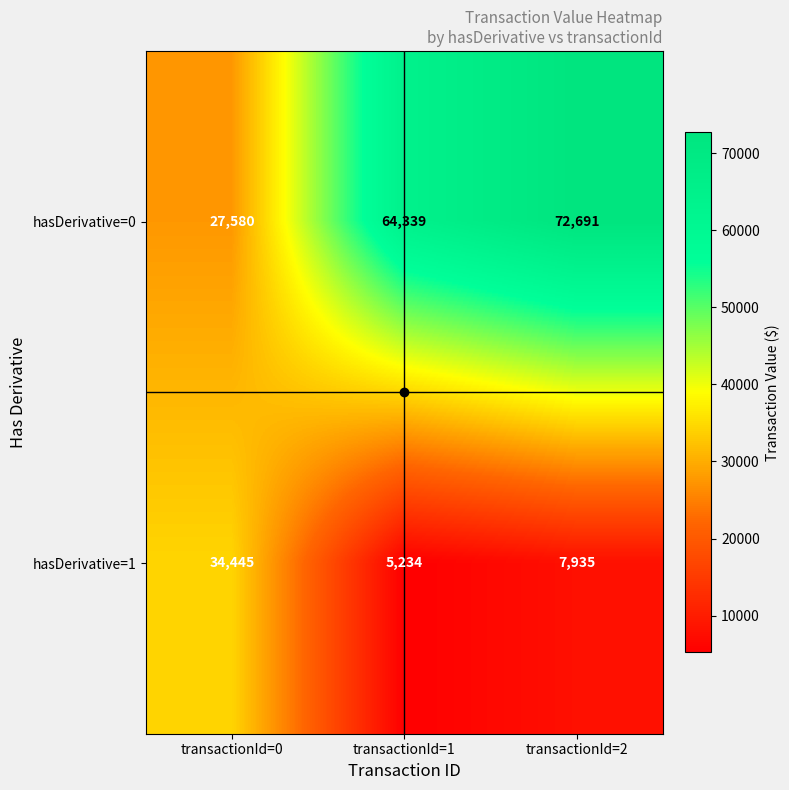

What is the sum of all hasDerivative=1 values?

47614